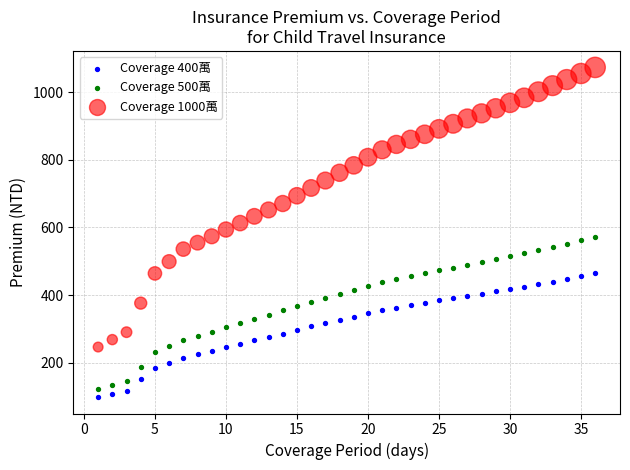

What is the X range (max minus min) for the scatter plot?

35